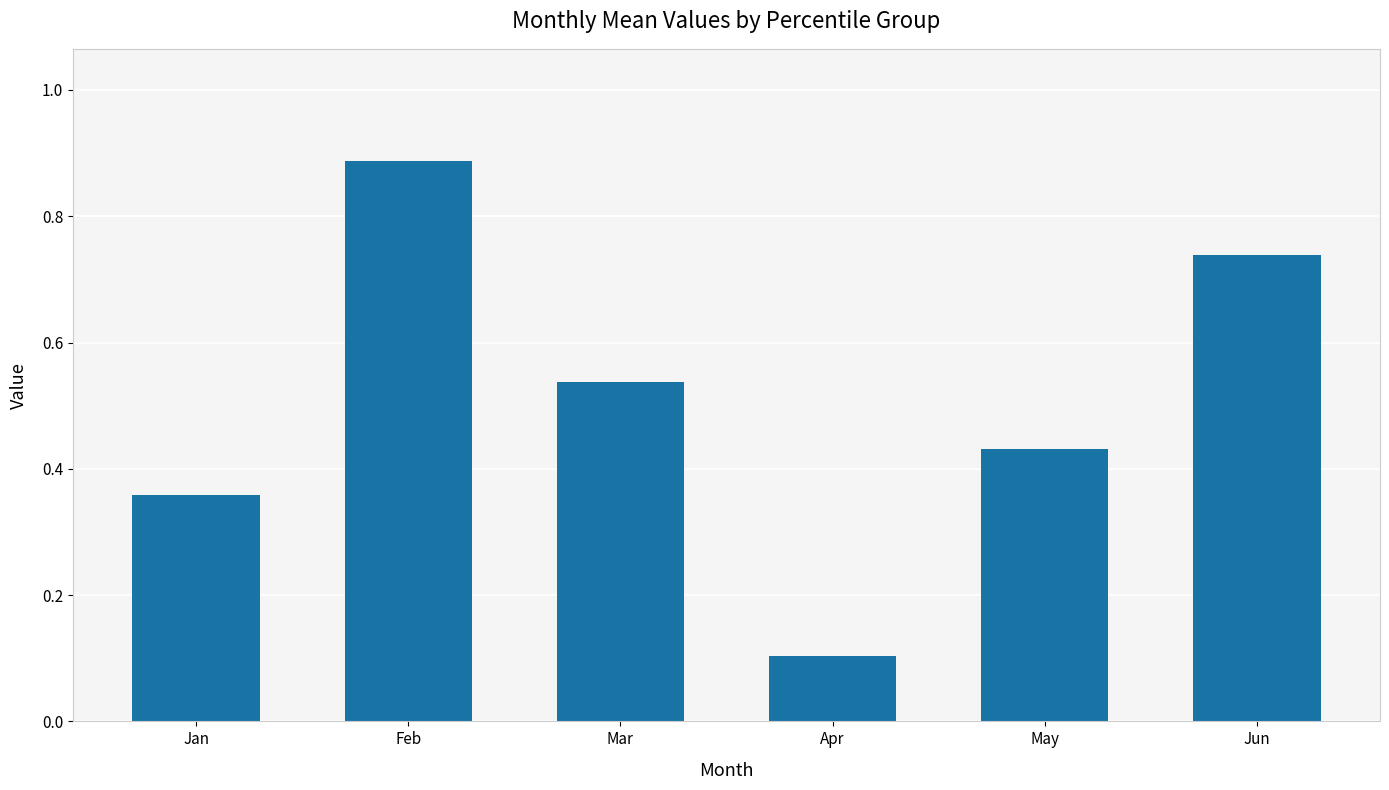

Which category has the lowest value across all series?

Apr